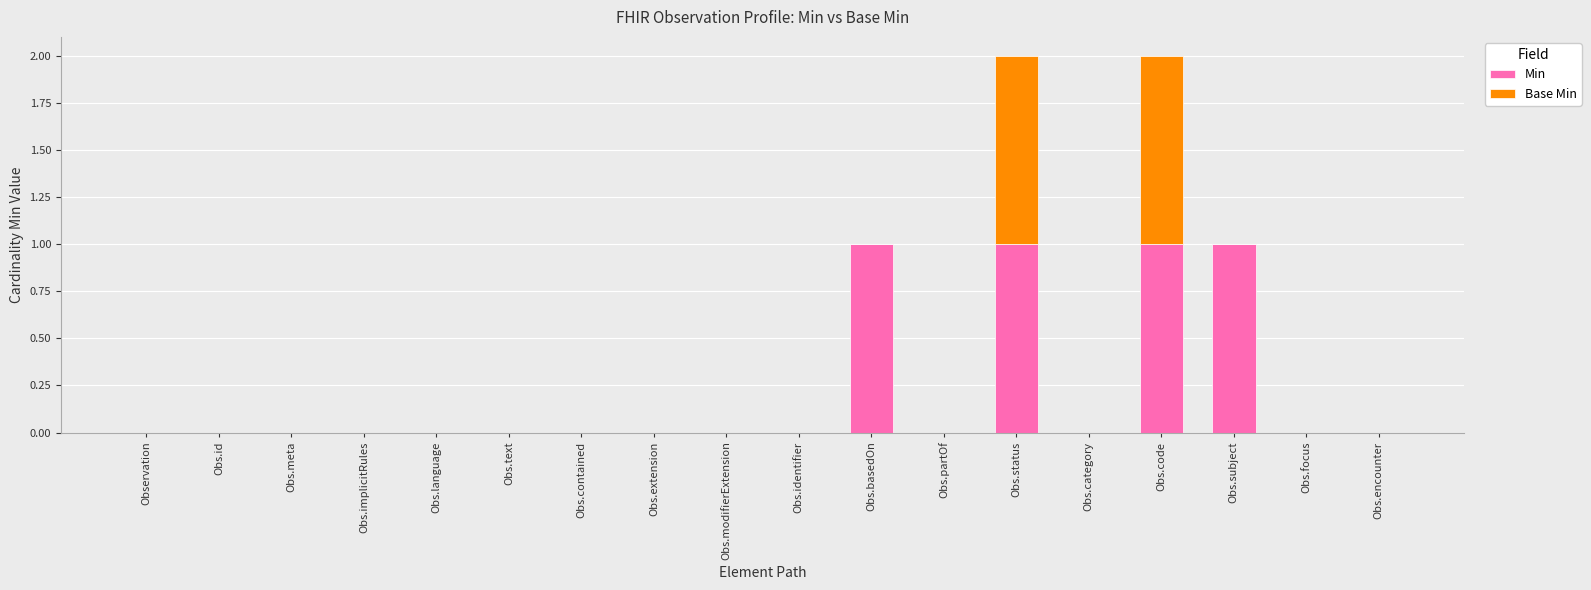

Count the Min values in the range 0 to 1.

18